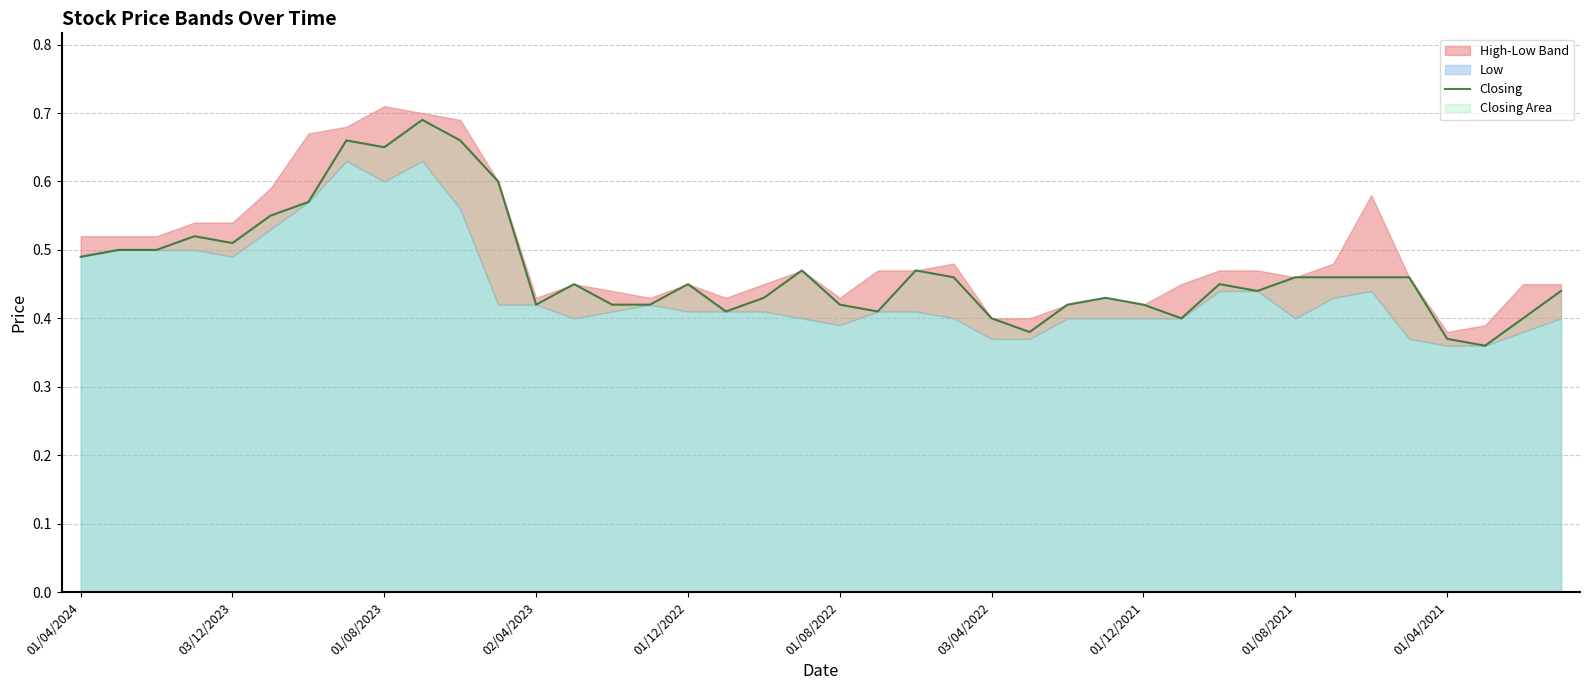

Is it true that Closing equals 0.7 at 01/04/2021?

False